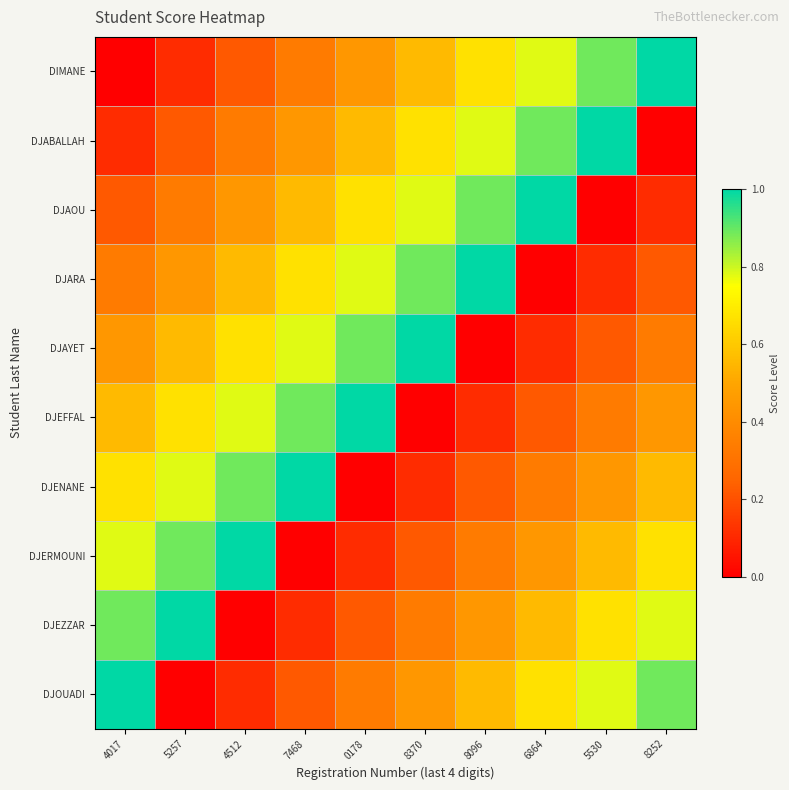

Which series has the largest total across all categories?

DIMANE